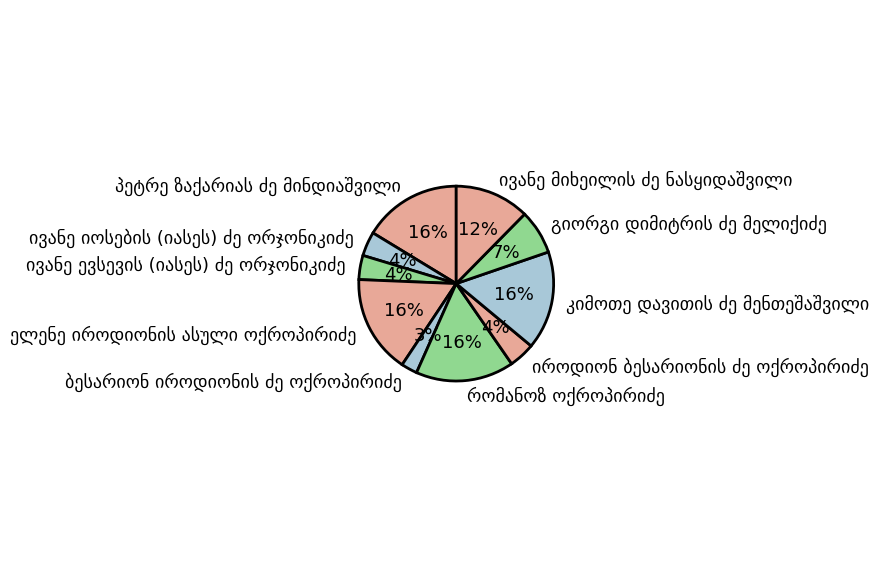

To the nearest percent, what is the average slice percentage?

10%